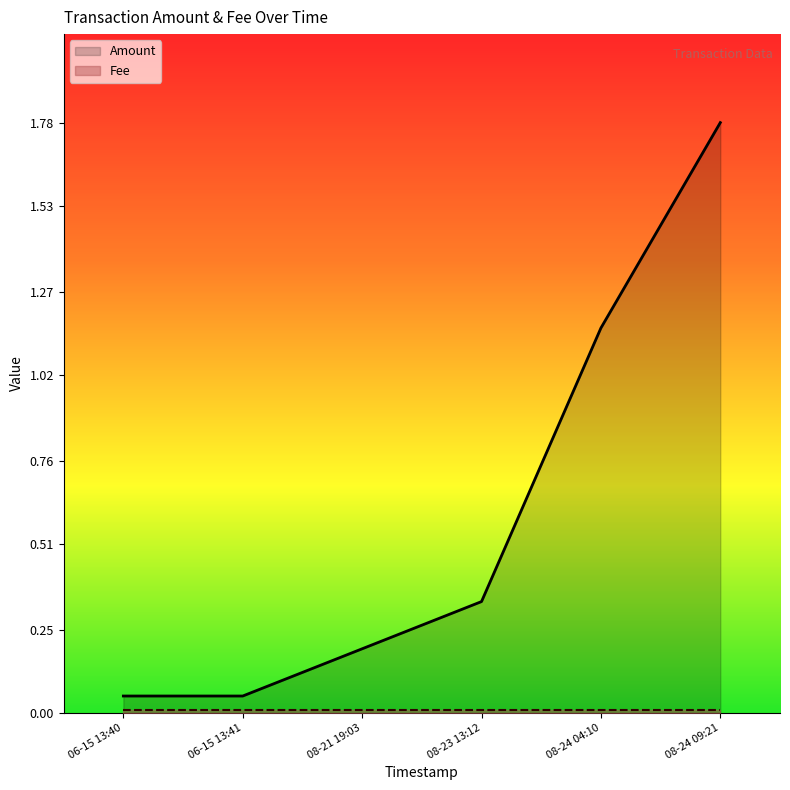

What is the greatest value displayed?

1.8